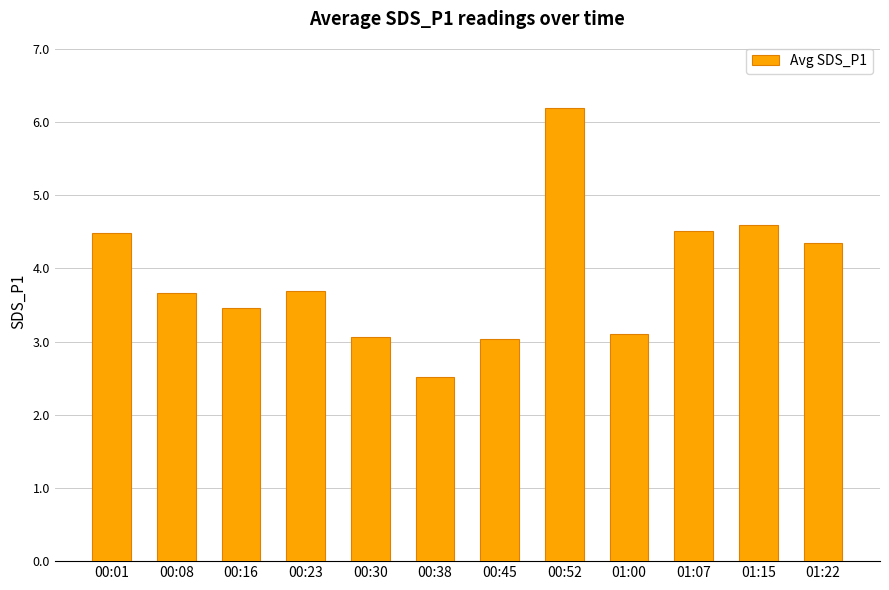

At which label does the data first exceed 3?

00:01